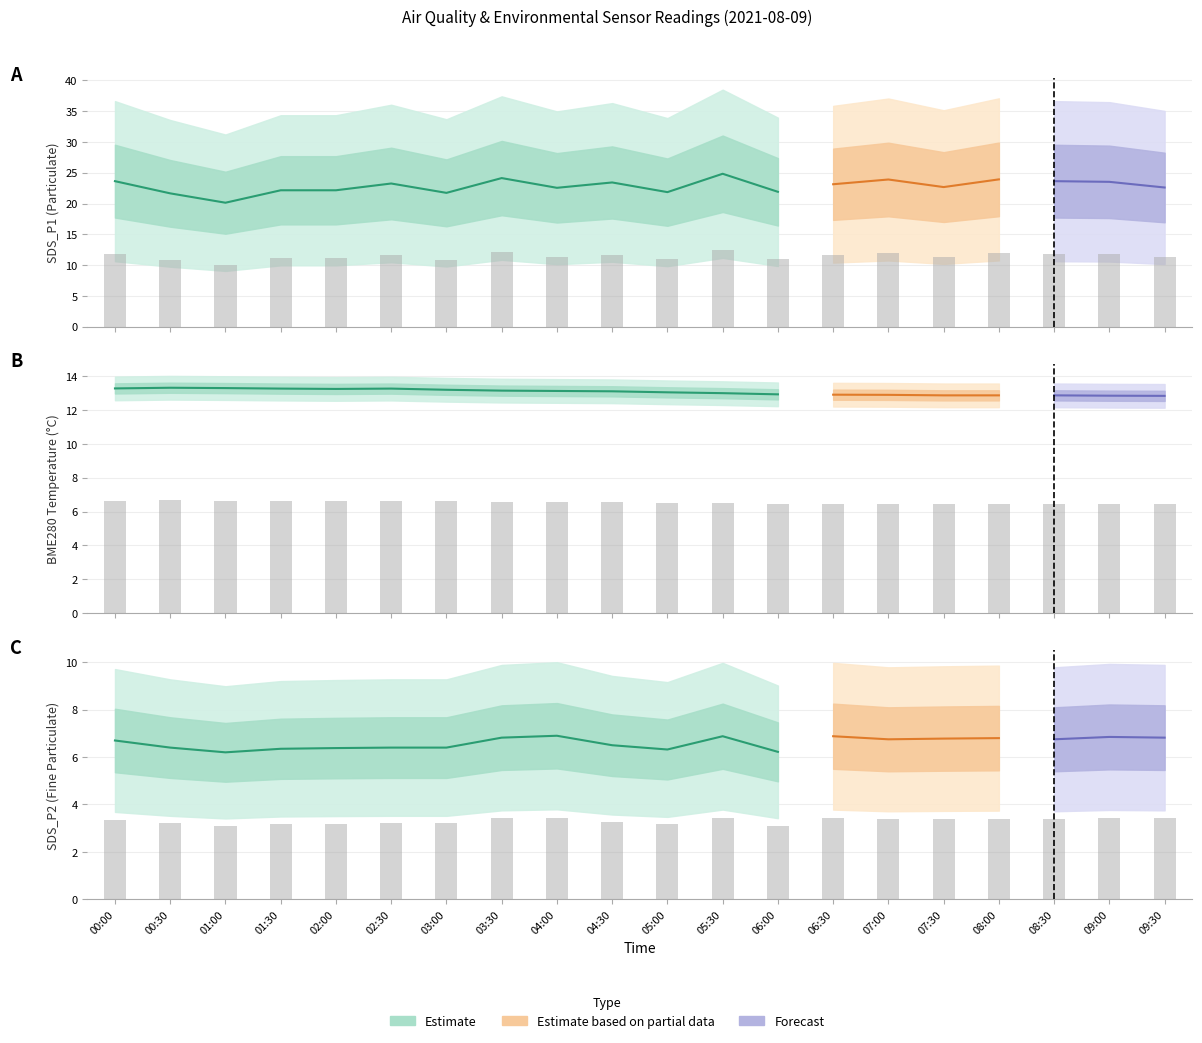

Which series has the largest range (max minus min)?

SDS_P1